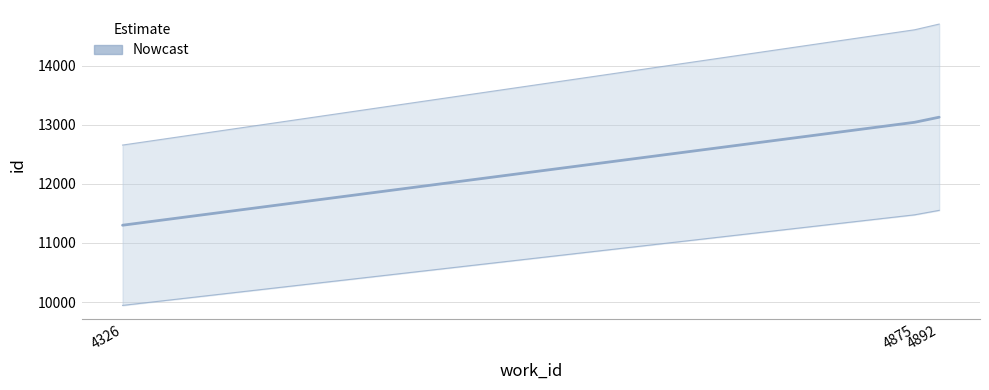

What is the minimum value shown in the chart?

11300